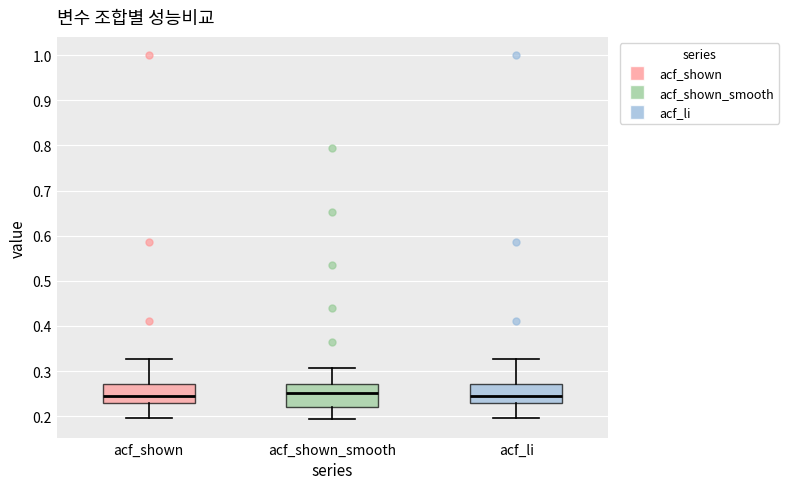

Reading left to right, read every box against the y-axis: the position of its median line, the range the box covers, and the ends of its whiskers. The values are not printed on the chart, so give them approximately, as read against the axis.

acf_shown: median 0.25, box 0.23 to 0.27, whiskers 0.20 to 0.33
acf_shown_smooth: median 0.25, box 0.22 to 0.27, whiskers 0.19 to 0.31
acf_li: median 0.25, box 0.23 to 0.27, whiskers 0.20 to 0.33